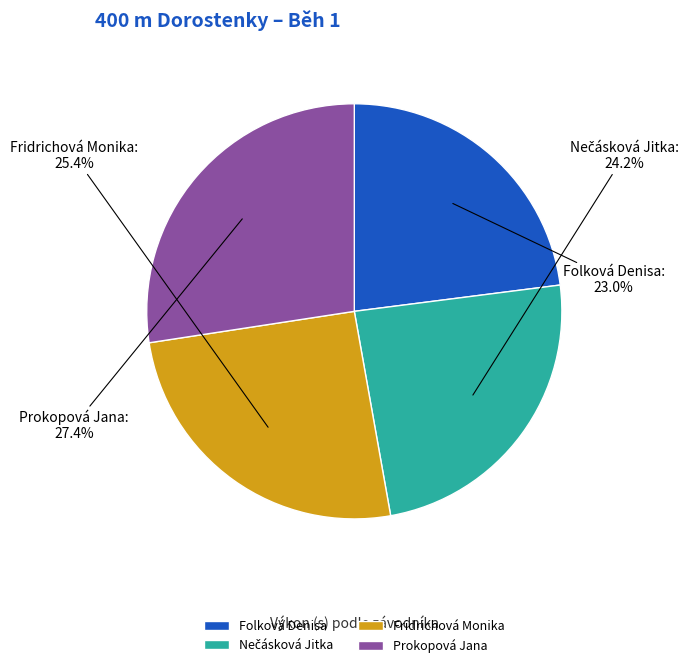

To the nearest percent, what is the average slice percentage?

25%